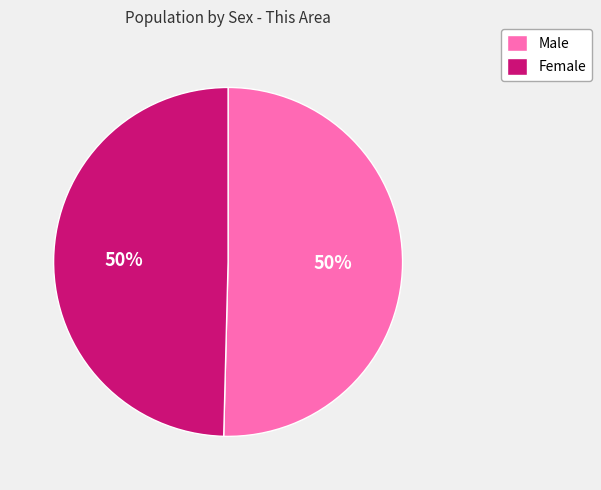

Approximately how many times larger is the value at Female compared to Male?

1.0